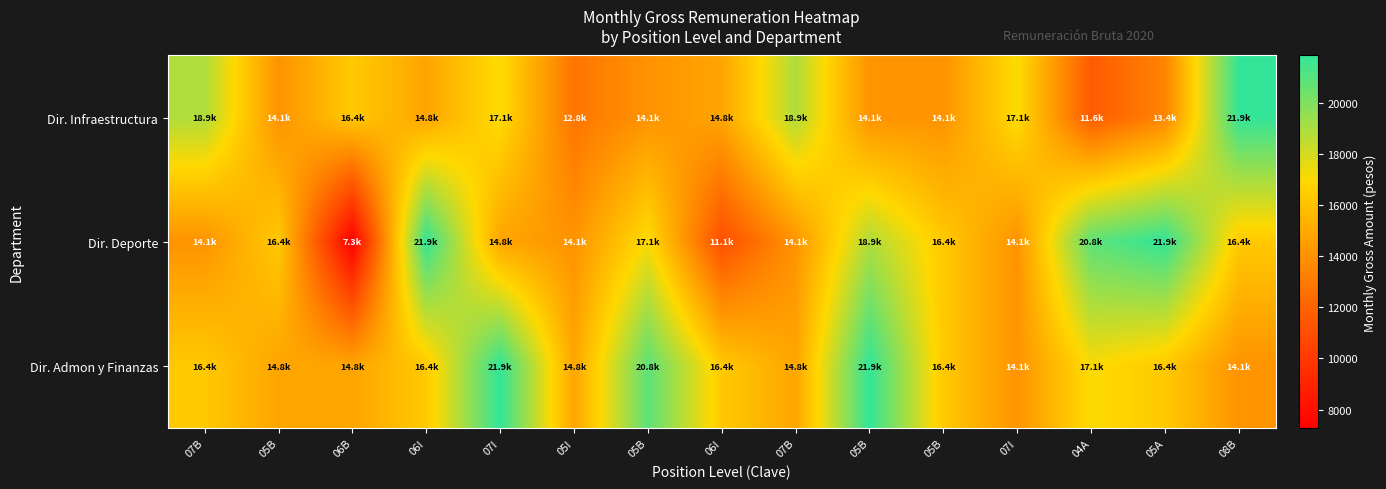

List the series in order of their overall mean, lowest first.

Dir. Infraestructura, Dir. Deporte, Dir. Admon y Finanzas